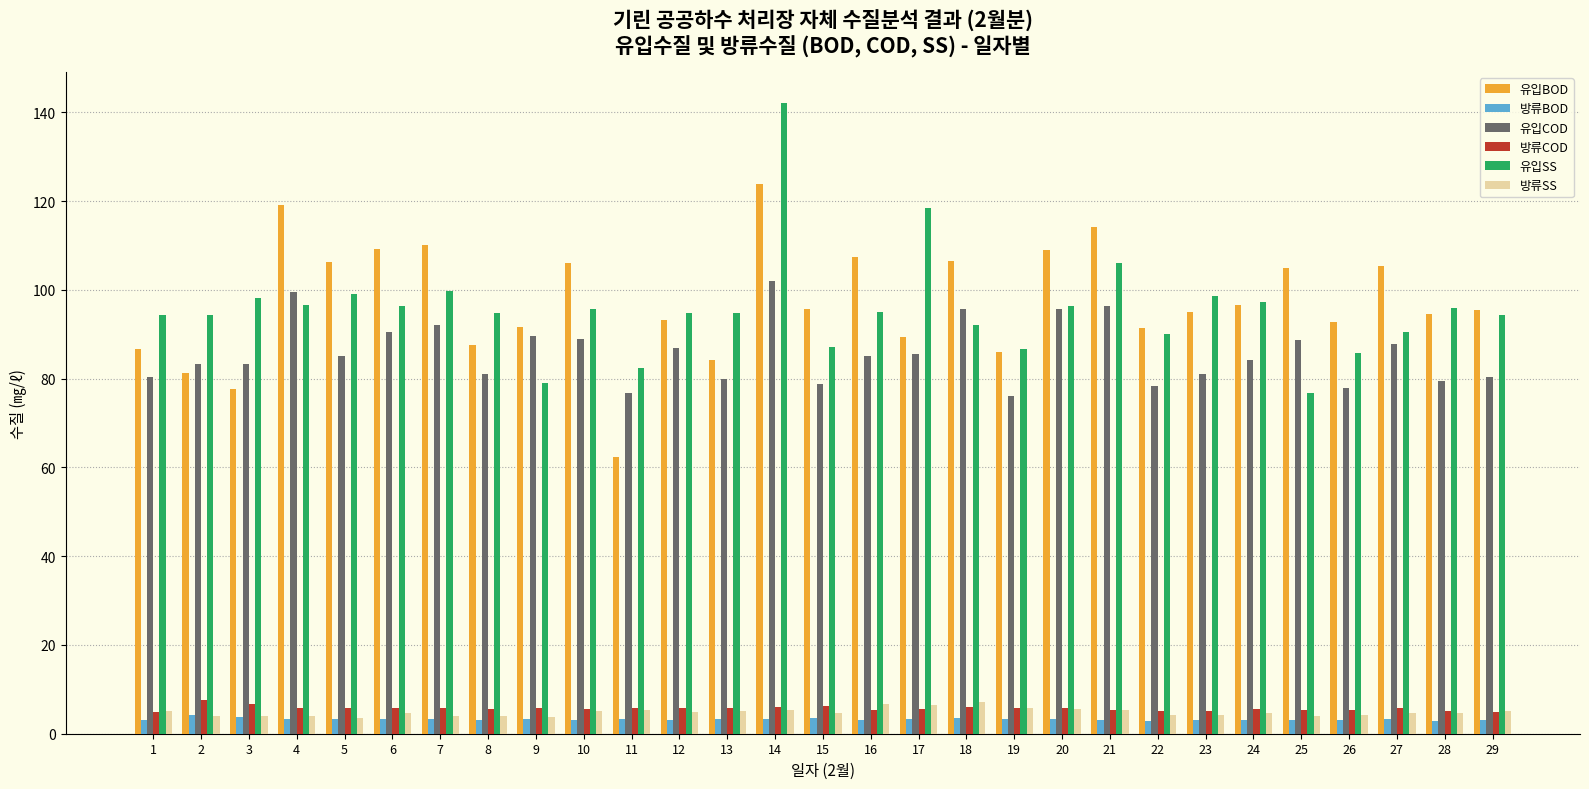

What is the value of the 유입SS bar at the 25th from the left?

76.8